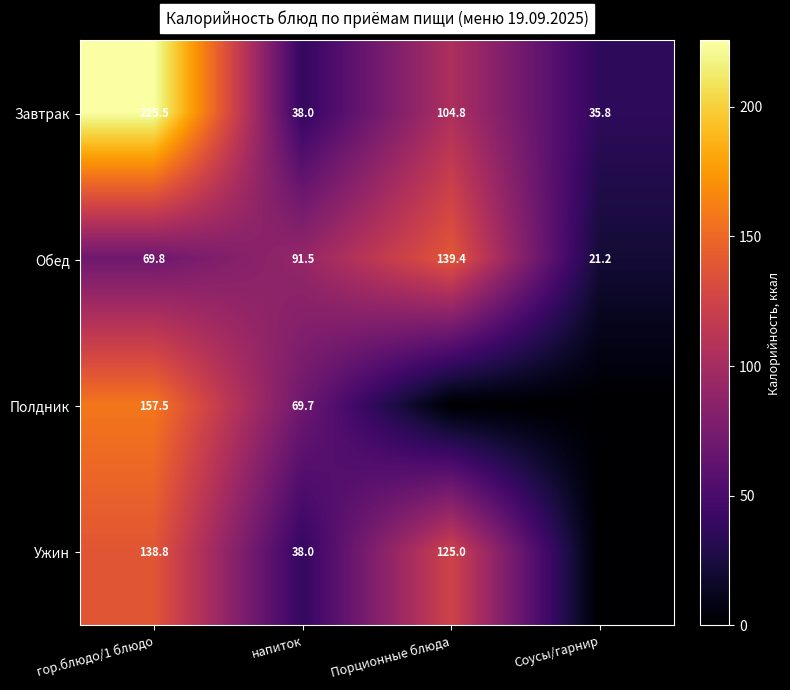

What is the highest value of the Завтрак series?

225.5